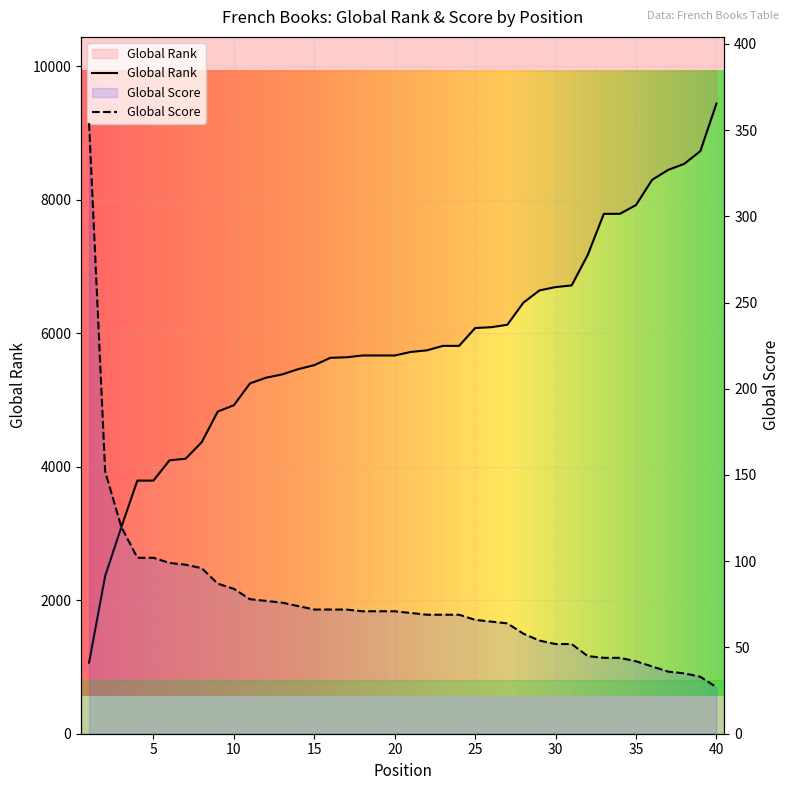

At which category is the sum across all series the highest?

40